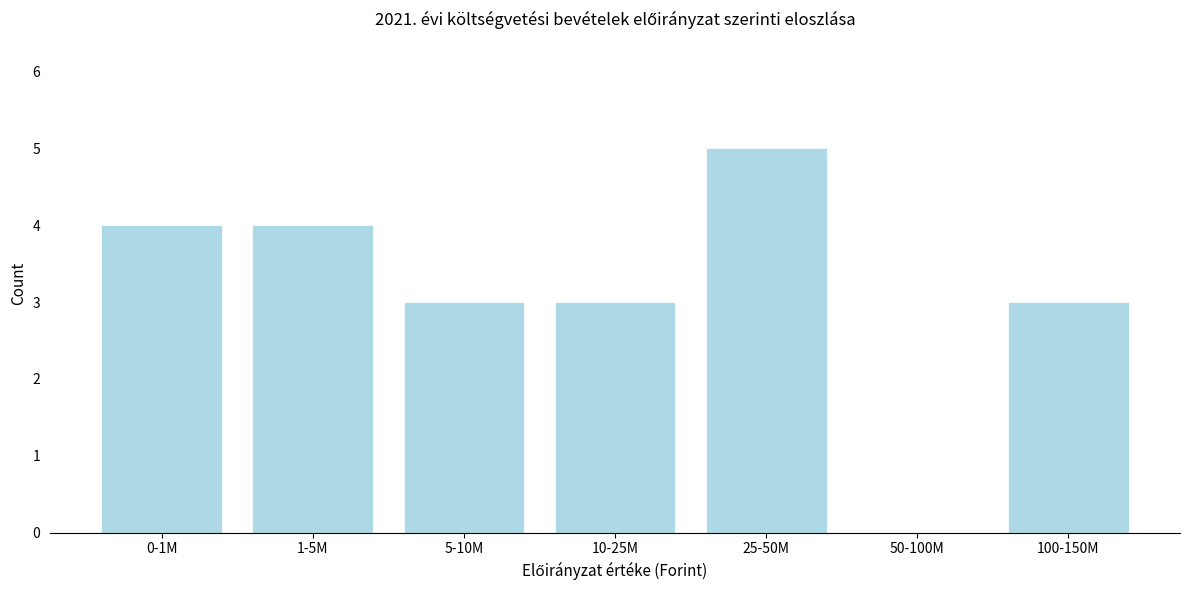

Reading right to left, list all the values displayed in this chart.

100-150M=3	50-100M=0	25-50M=5	10-25M=3	5-10M=3	1-5M=4	0-1M=4